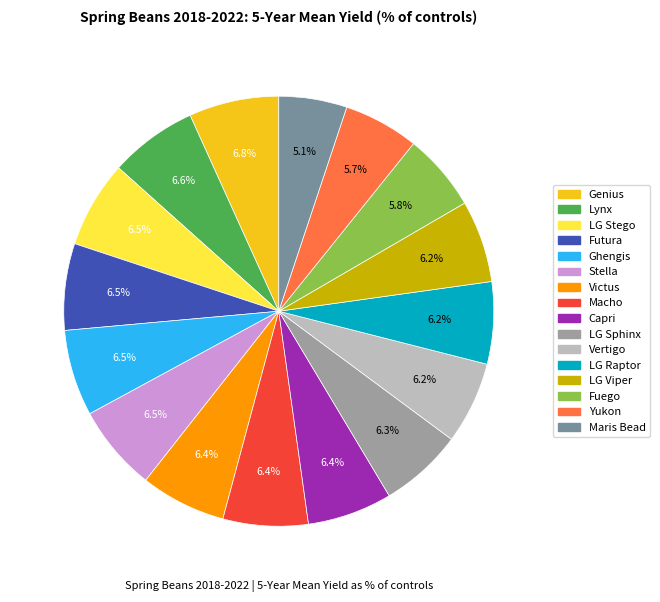

Is it true that Vertigo is 12% of the pie?

False